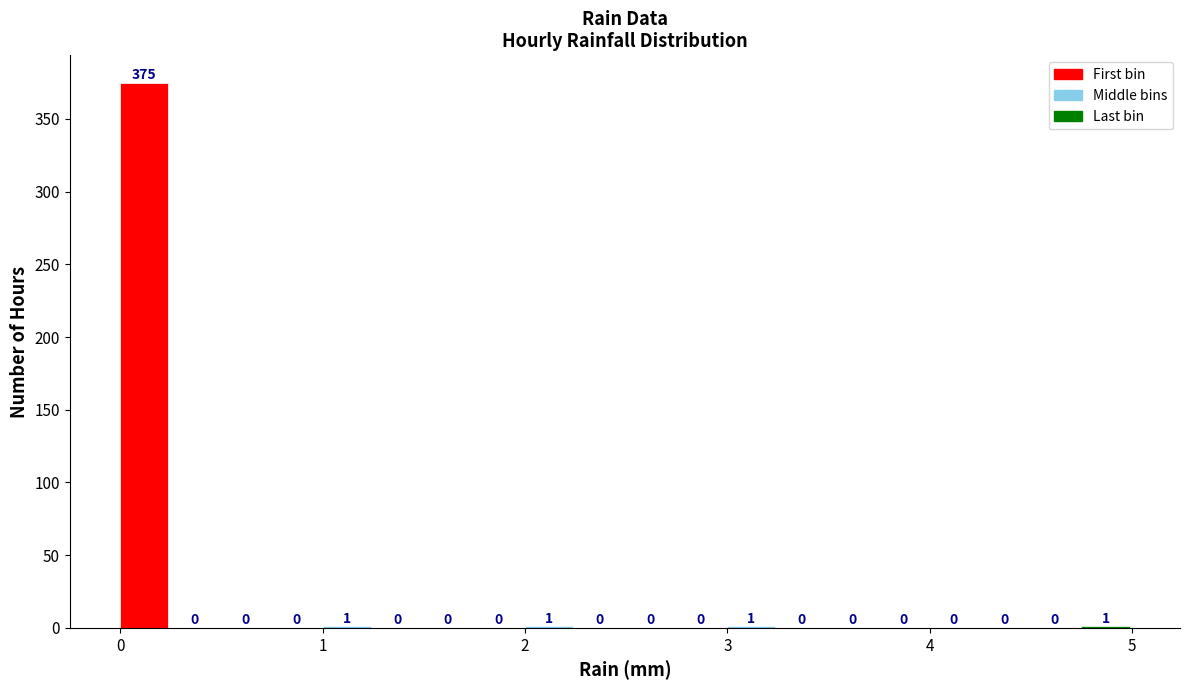

Read against the x-axis, roughly where is the centre of the tallest bar?

0.1